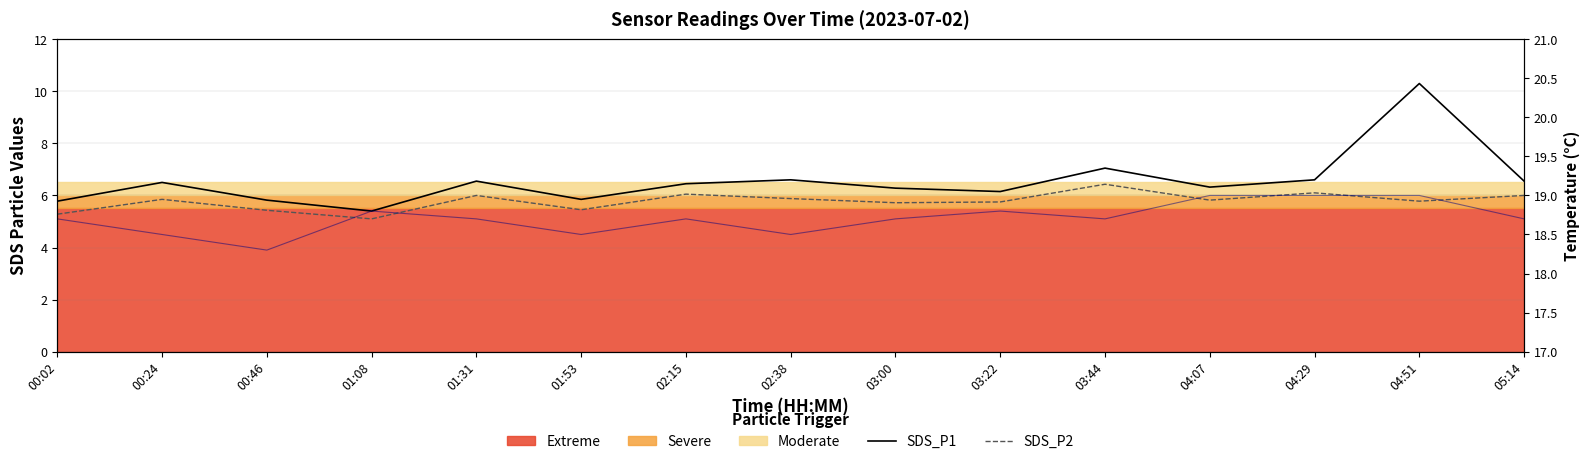

What is the highest value of the SDS_P2 series?

6.4